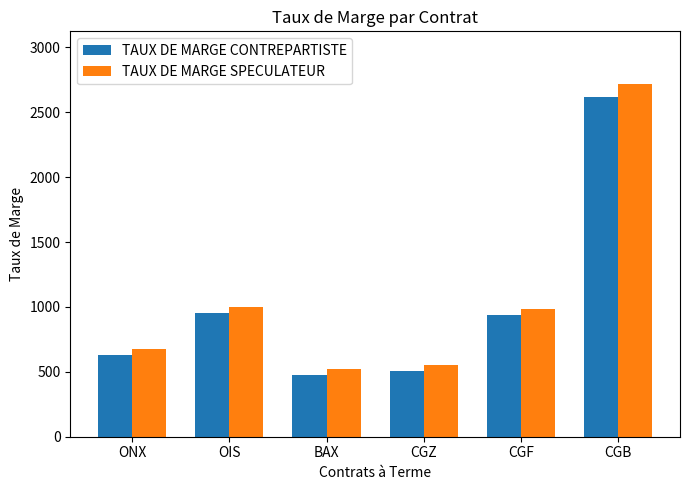

What is the total value across all series at OIS?

1952